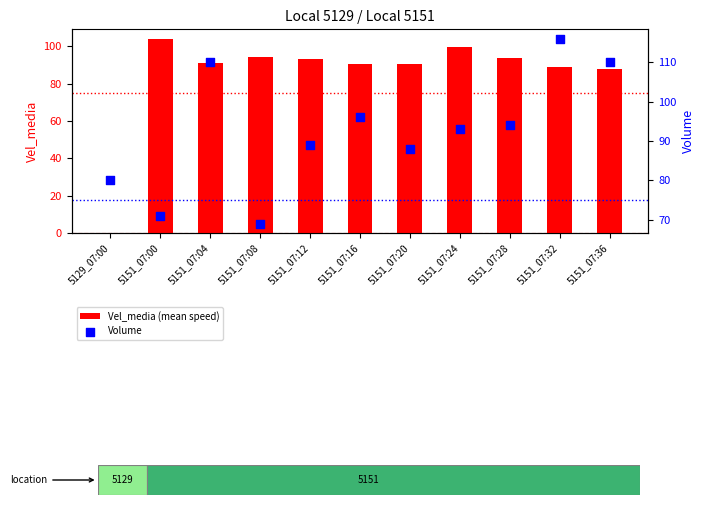

Which series contains the lowest Y value?

Vel_media (mean speed)